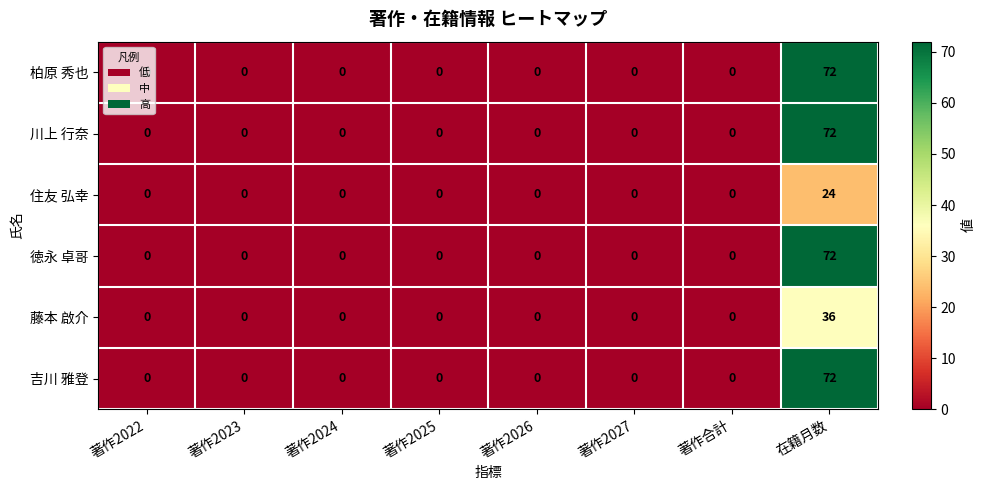

The 柏原 秀也 series shows -35 at 著作2022. True or false?

False